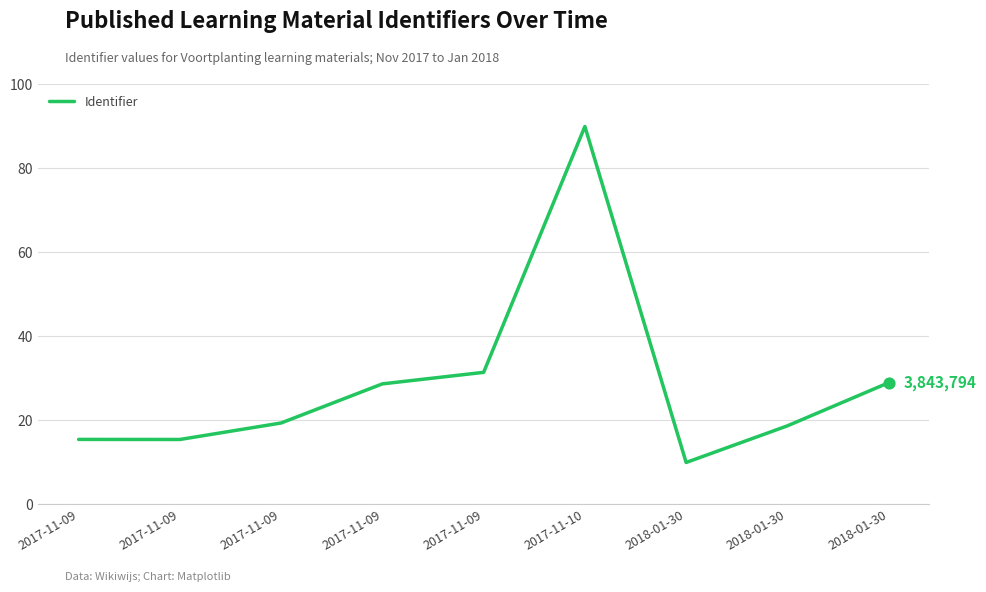

What is the change in value from 2017-11-10 to 2018-01-30?

-80.0